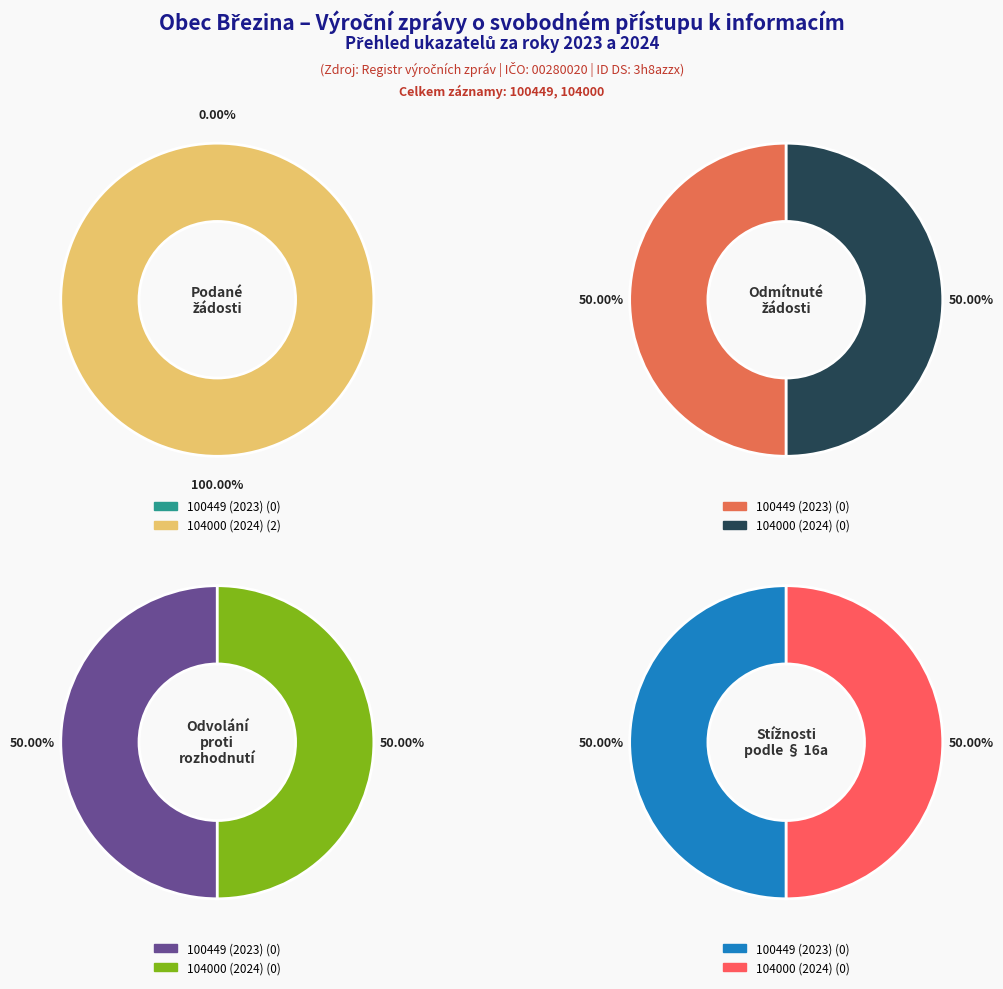

Does 104000 (2024) account for over 50% of the chart?

Yes